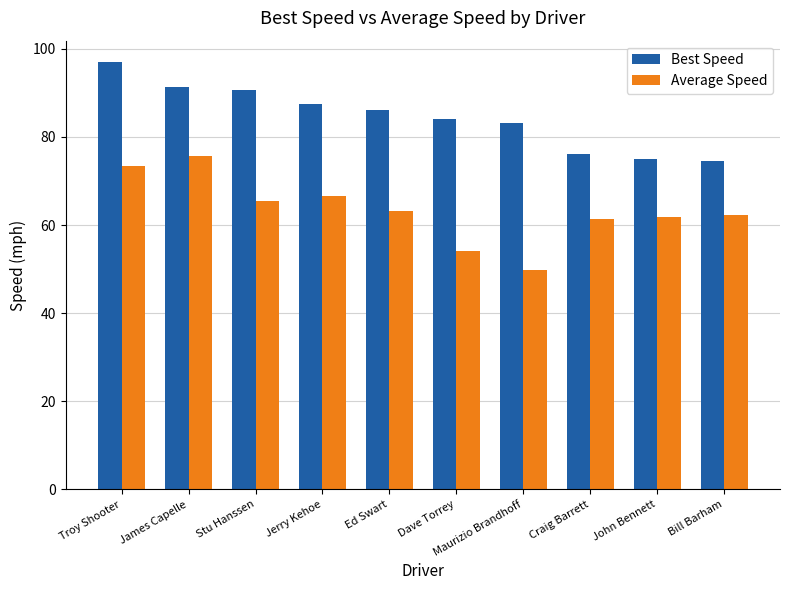

What is the difference between the highest and lowest values at Maurizio Brandhoff?

33.4